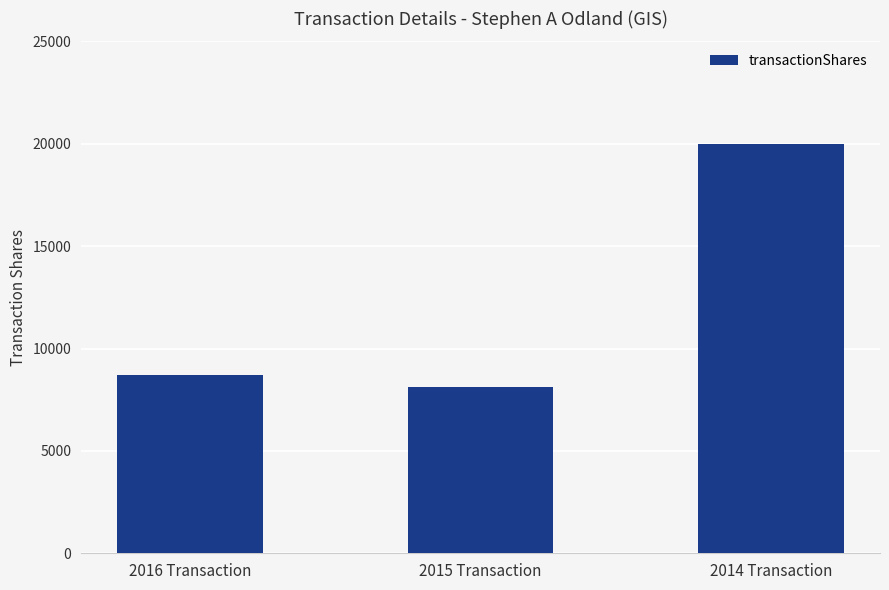

What is the smallest value displayed?

8140